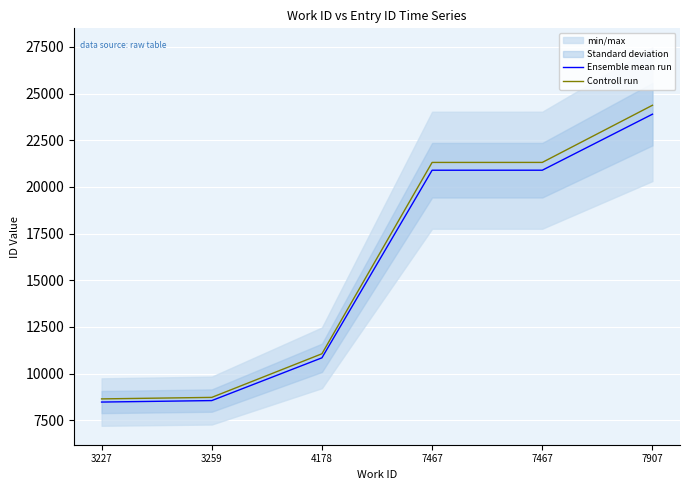

What is the sum of all Controll run values?

95420.0